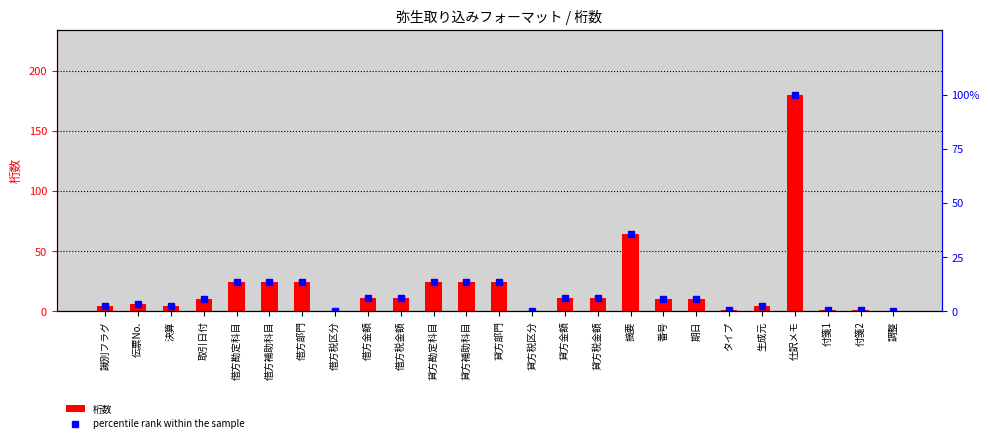

Which series has the largest range (max minus min)?

桁数